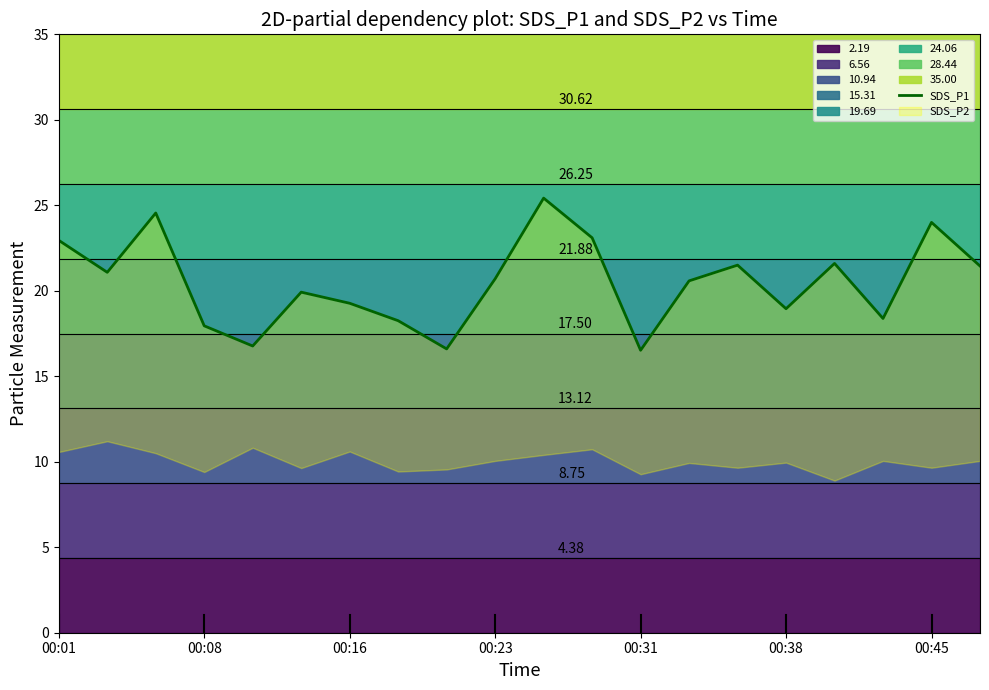

What is the smallest value displayed?

16.5